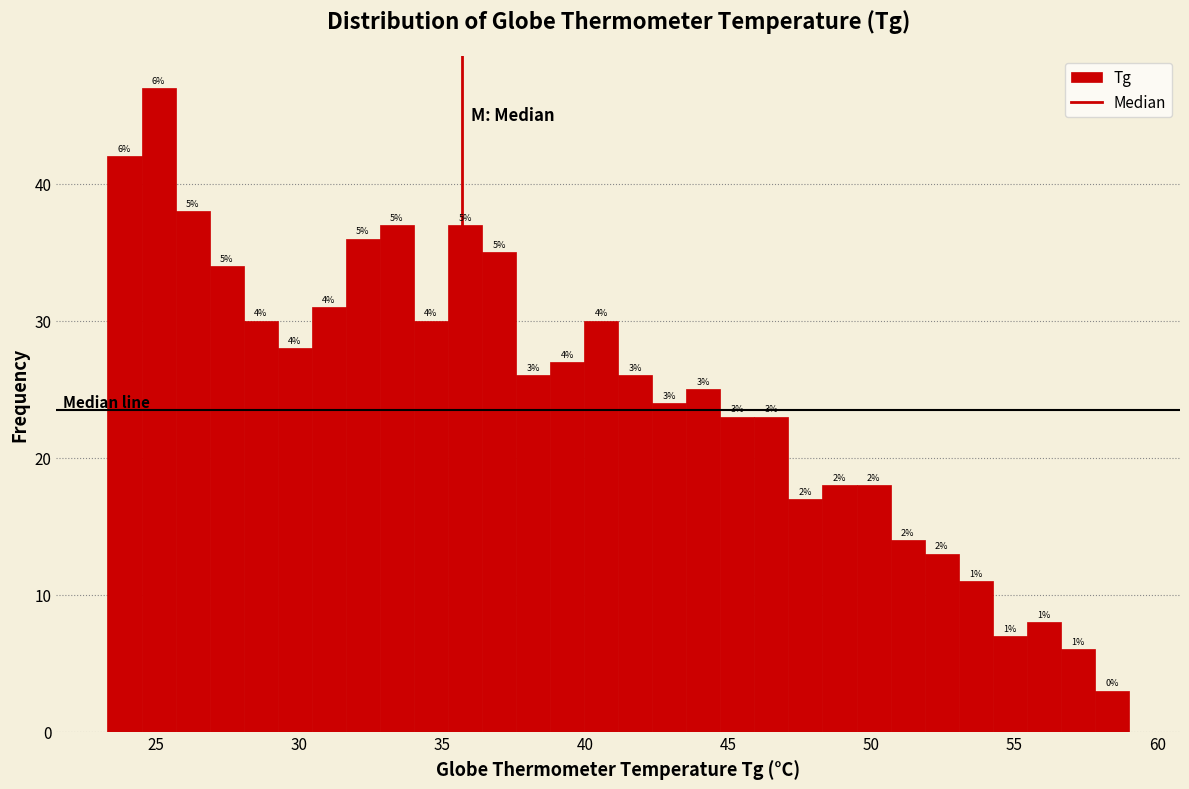

Read against the x-axis, roughly where is the centre of the tallest bar?

25.0